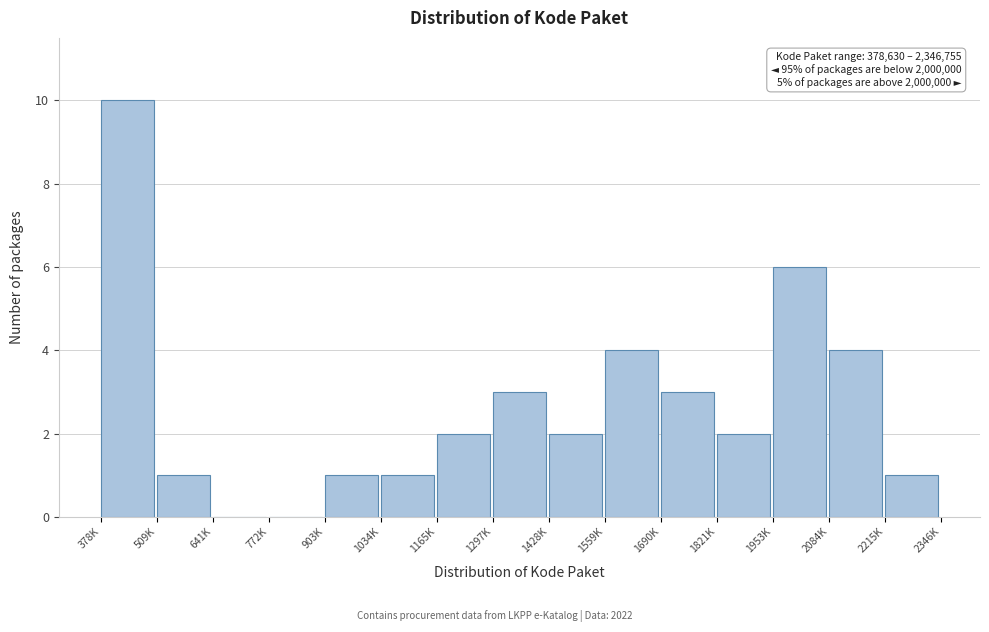

Reading left to right, transcribe all the data shown in this chart.

378K=10	509K=1	641K=0	772K=0	903K=1	1034K=1	1165K=2	1297K=3	1428K=2	1559K=4	1690K=3	1821K=2	1953K=6	2084K=4	2215K=1